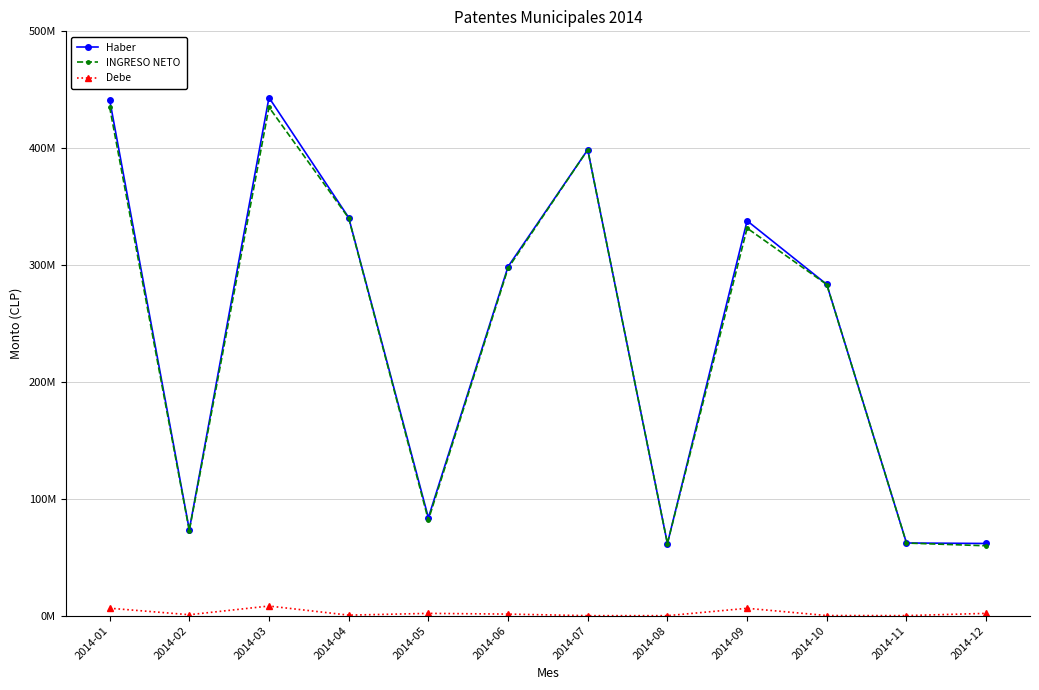

At which label is Debe closest to 4122746?

2014-12